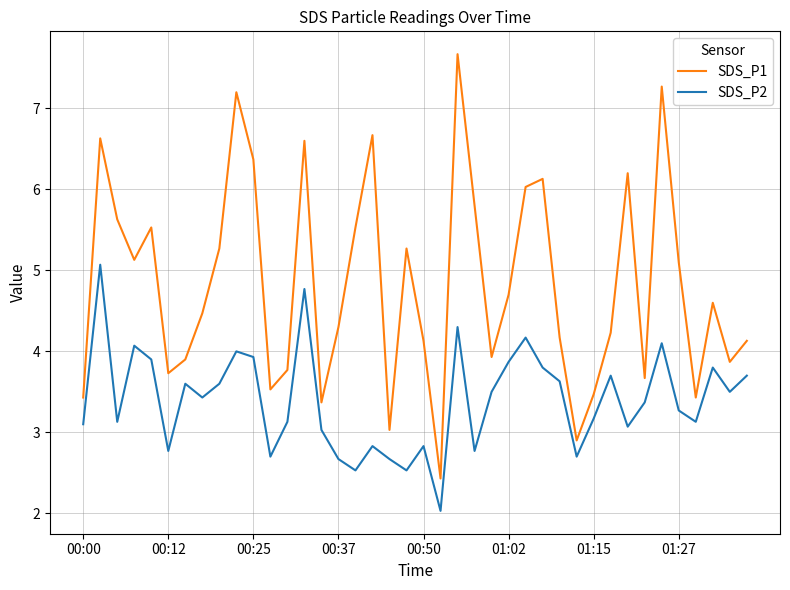

Which series has the largest total across all categories?

SDS_P1